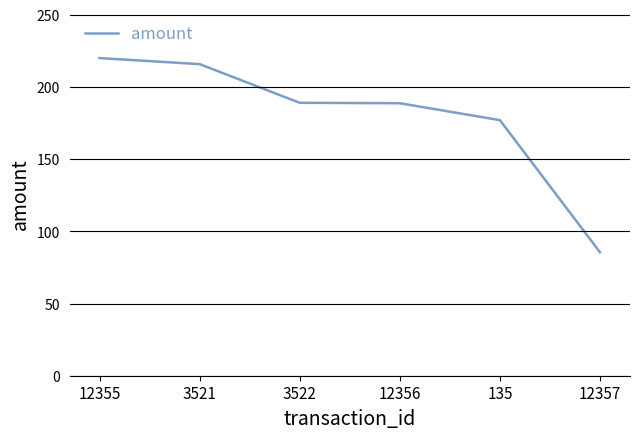

True or false: there are more than 2 points higher than both neighbors.

False